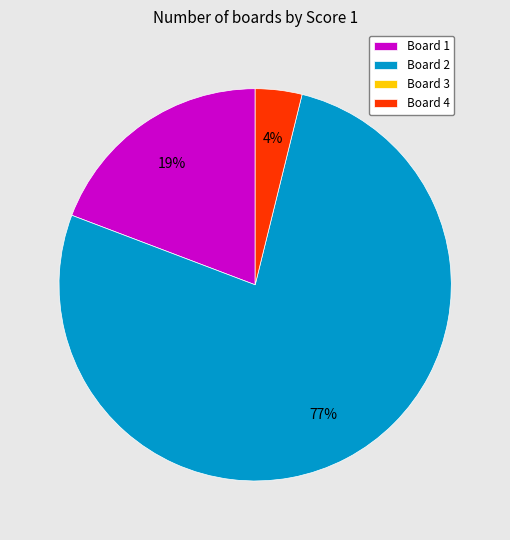

To the nearest percent, what is the difference between the largest and smallest slice percentages?

73%